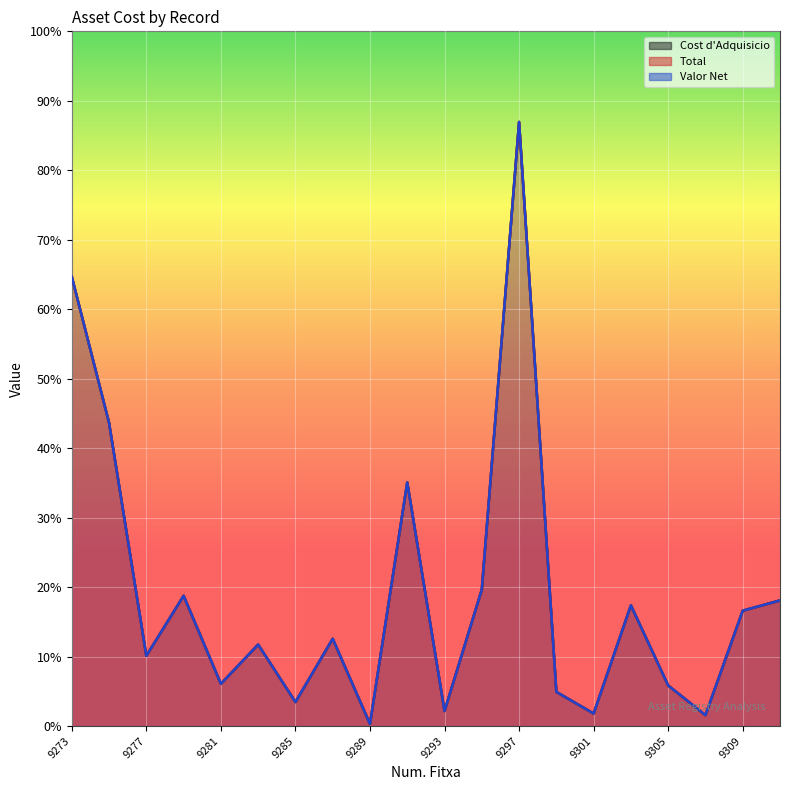

At which category does the chart reach its peak across all series?

9297